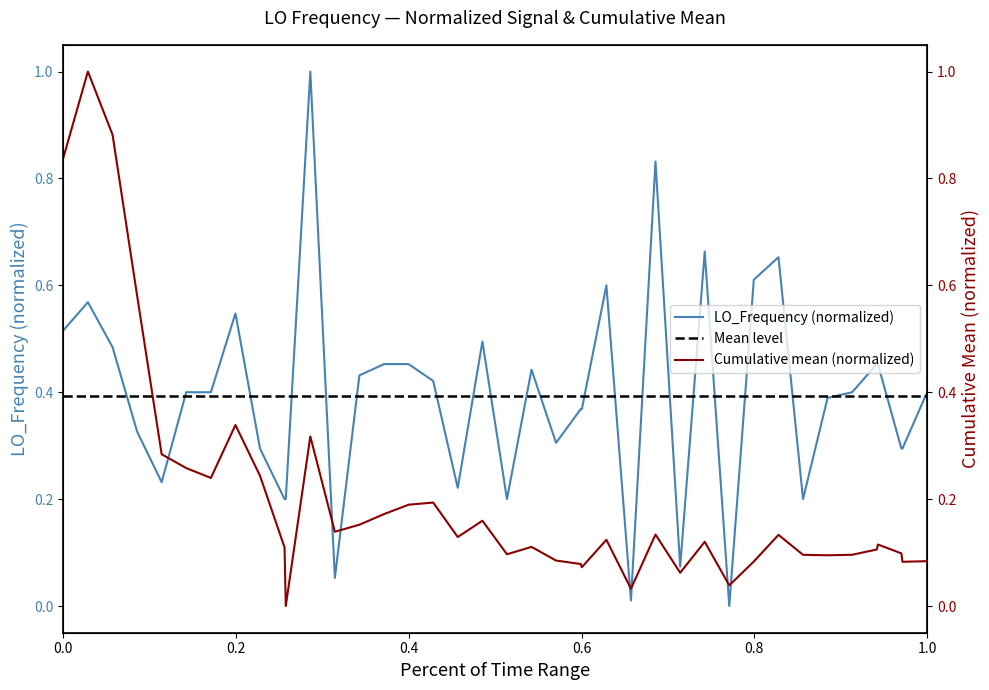

What is the maximum value shown in the chart?

1.0